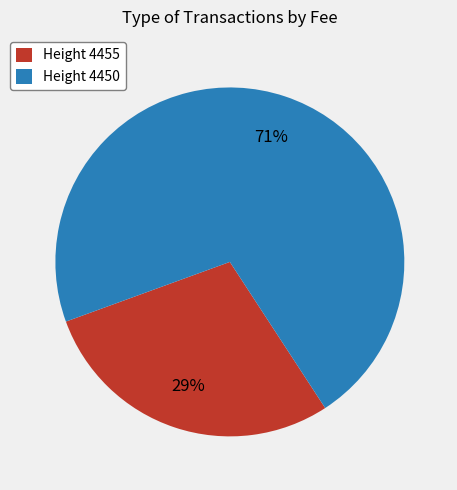

Count the number of slices in the pie.

2